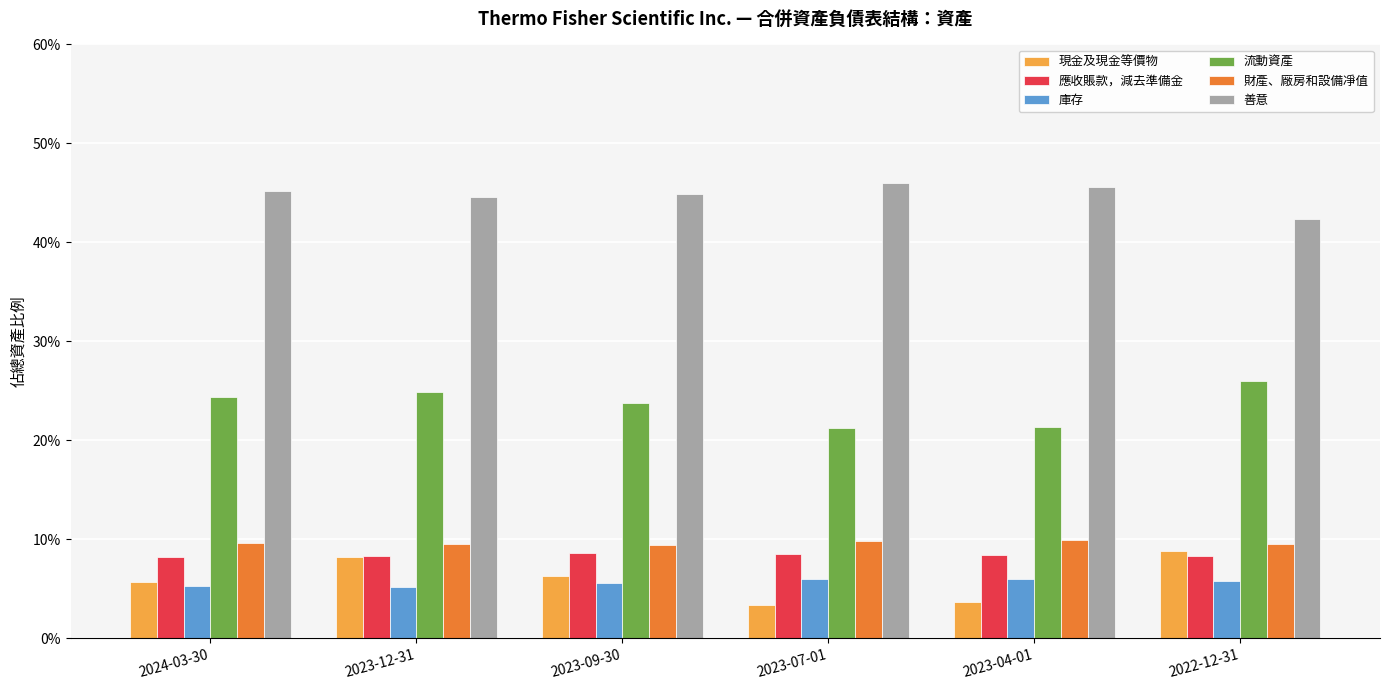

Reading right to left, extract all data points from this chart.

現金及現金等價物: 2022-12-31=0.1	2023-04-01=0.0	2023-07-01=0.0	2023-09-30=0.1	2023-12-31=0.1	2024-03-30=0.1
應收賬款，減去準備金: 2022-12-31=0.1	2023-04-01=0.1	2023-07-01=0.1	2023-09-30=0.1	2023-12-31=0.1	2024-03-30=0.1
庫存: 2022-12-31=0.1	2023-04-01=0.1	2023-07-01=0.1	2023-09-30=0.1	2023-12-31=0.1	2024-03-30=0.1
流動資產: 2022-12-31=0.3	2023-04-01=0.2	2023-07-01=0.2	2023-09-30=0.2	2023-12-31=0.2	2024-03-30=0.2
財產、廠房和設備凈值: 2022-12-31=0.1	2023-04-01=0.1	2023-07-01=0.1	2023-09-30=0.1	2023-12-31=0.1	2024-03-30=0.1
善意: 2022-12-31=0.4	2023-04-01=0.5	2023-07-01=0.5	2023-09-30=0.4	2023-12-31=0.4	2024-03-30=0.5